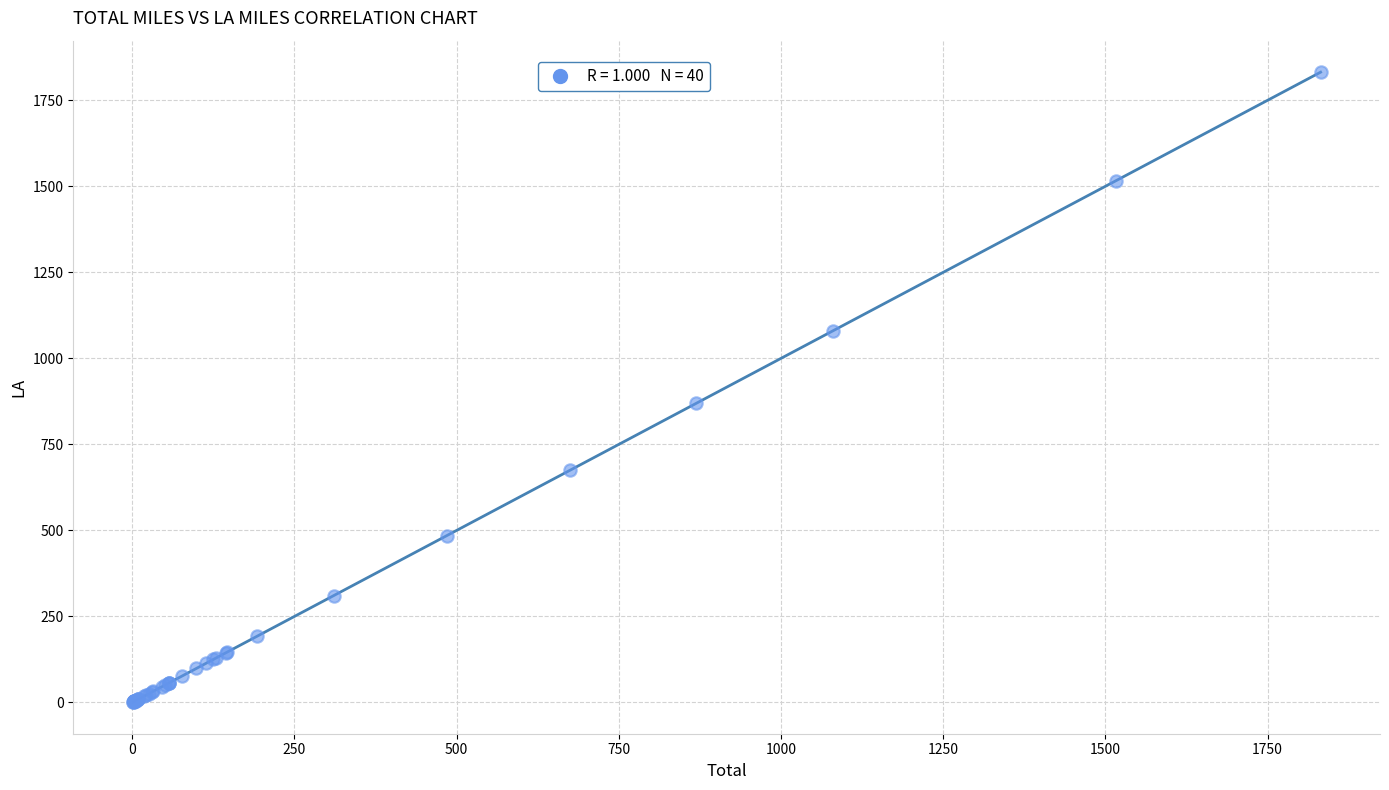

What Y value in the scatter plot is closest to 916?

869.4